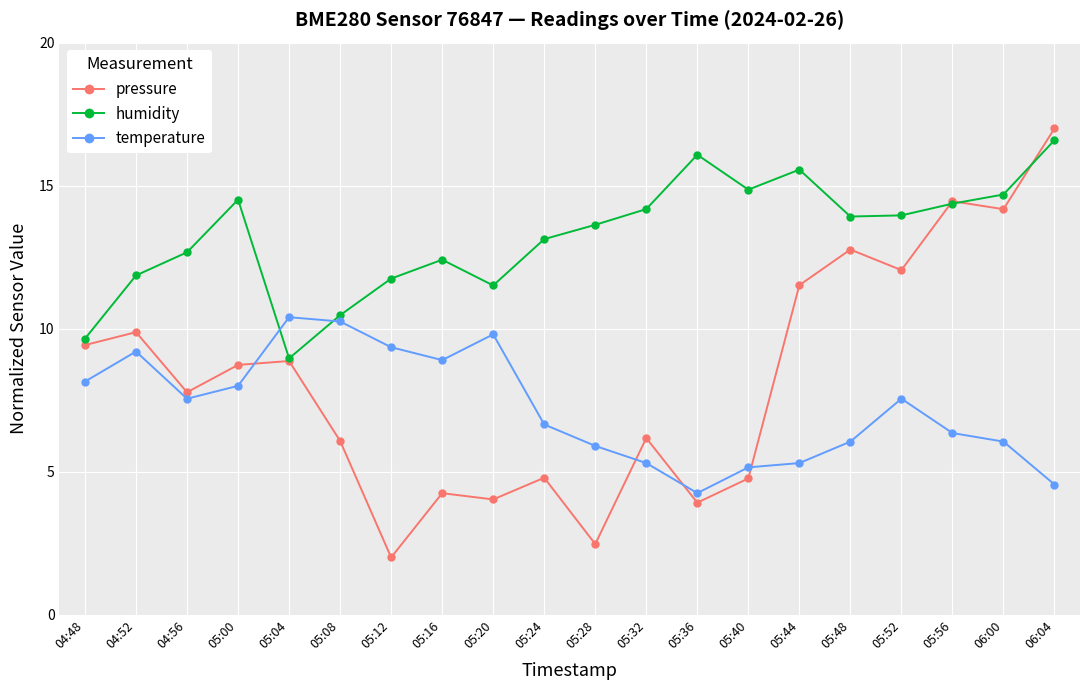

How many intersections are there between humidity and temperature?

2